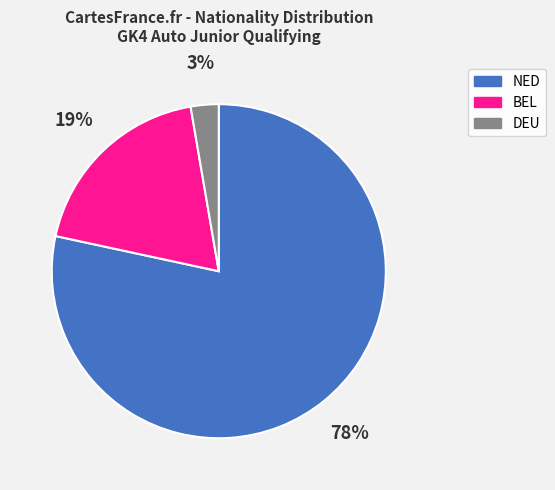

What is the smallest slice in the pie chart?

DEU